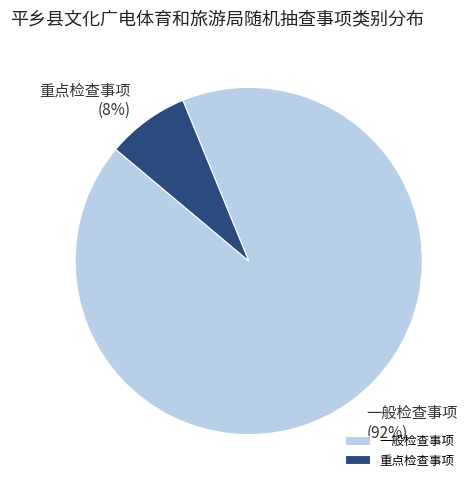

How many slices are in this pie chart?

2